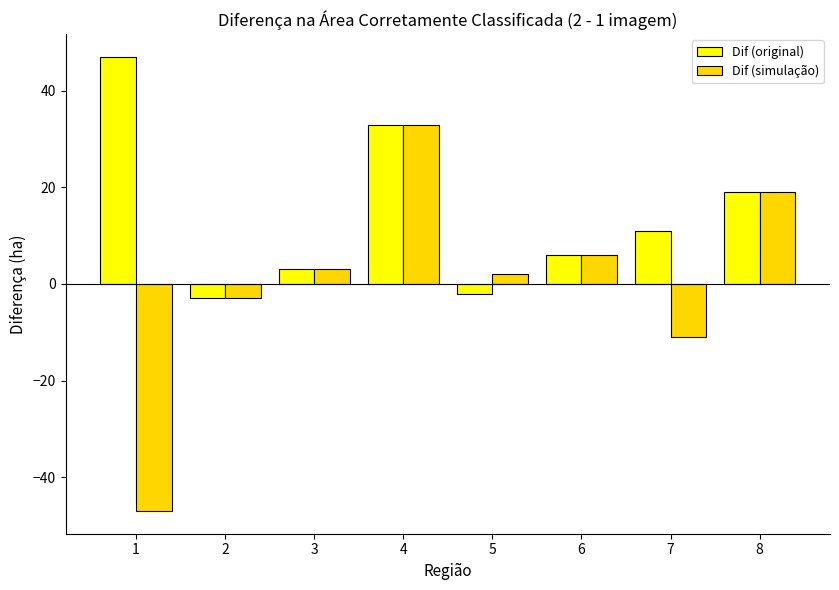

Reading right to left, transcribe all the data shown in this chart.

Dif (original): 8=19	7=11	6=6	5=-2	4=33	3=3	2=-3	1=47
Dif (simulação): 8=19	7=-11	6=6	5=2	4=33	3=3	2=-3	1=-47